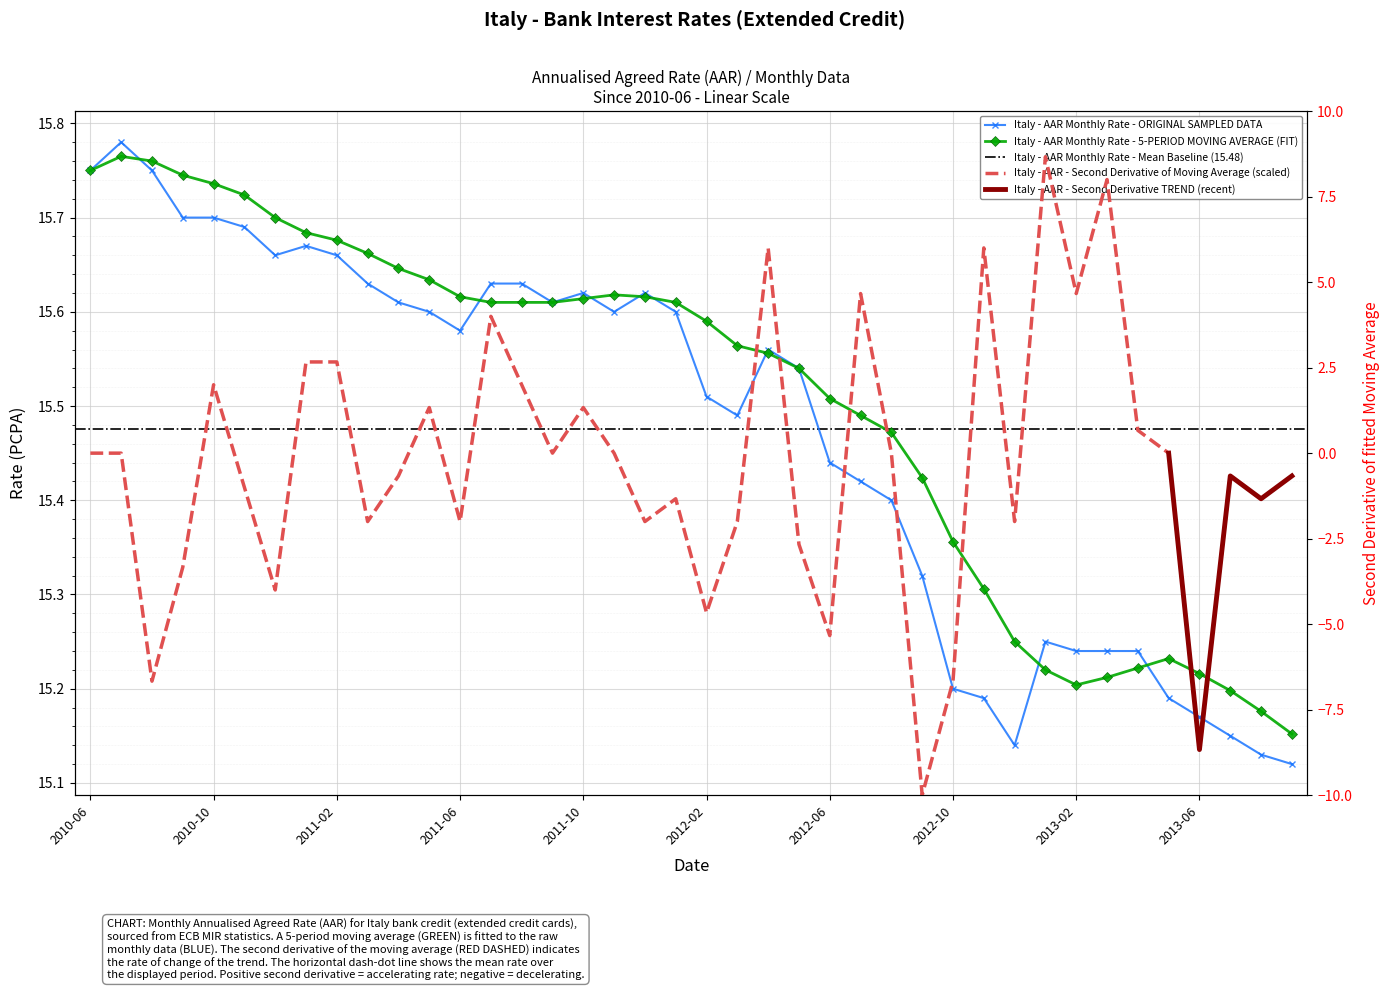

Is it true that the value at 2012-05 is 25.7?

False